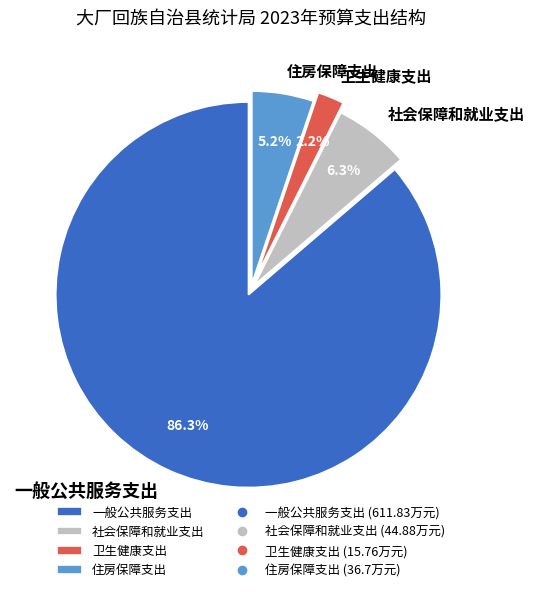

Combined, do 住房保障支出 and 社会保障和就业支出 account for over 50%?

No